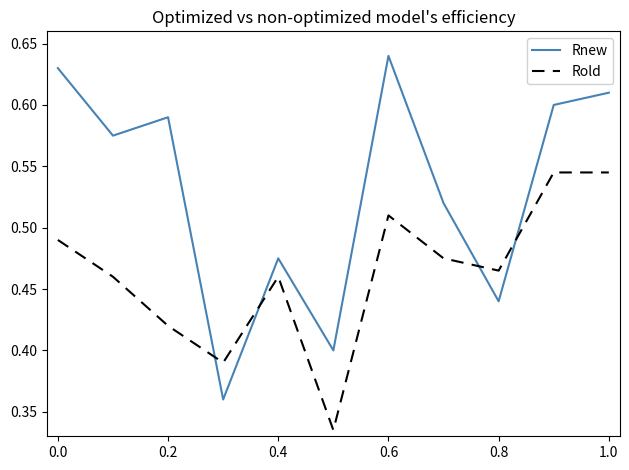

Rank the series by their maximum value, from highest to lowest.

Rnew, Rold